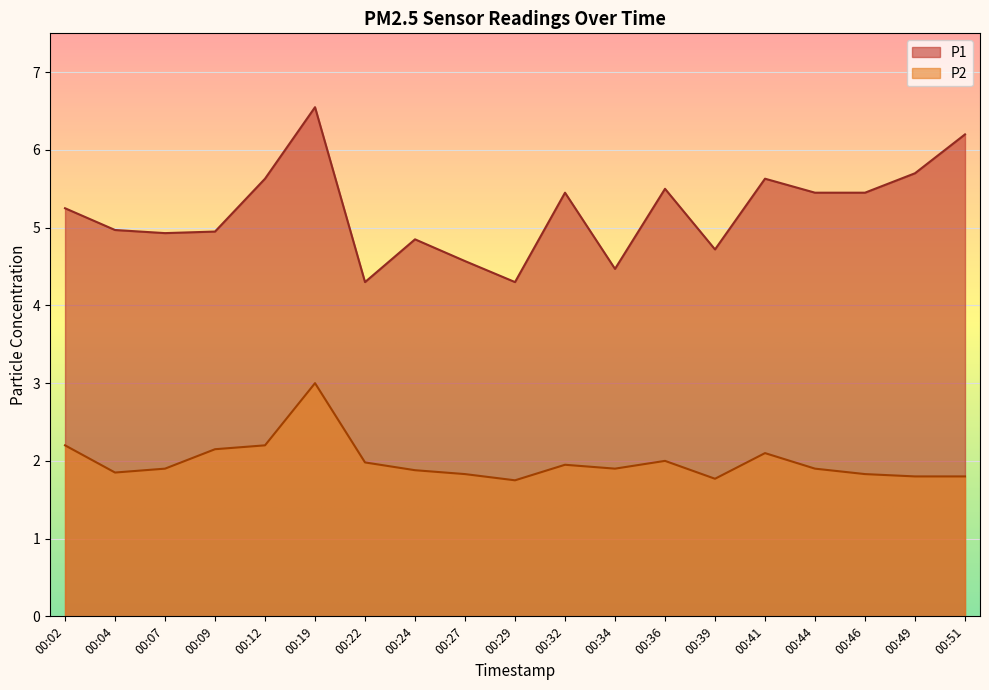

At which category is the sum across all series the highest?

00:19